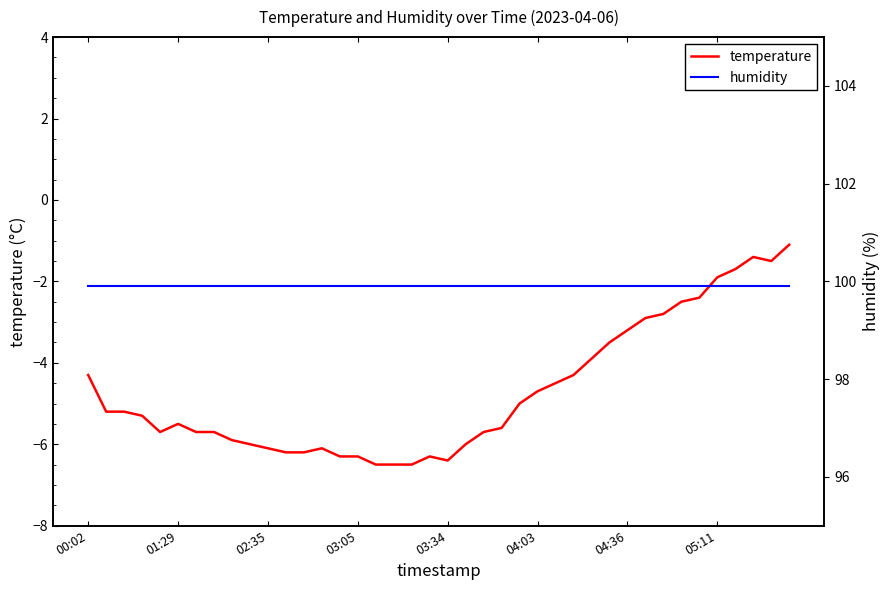

Count the number of data series in this chart.

2